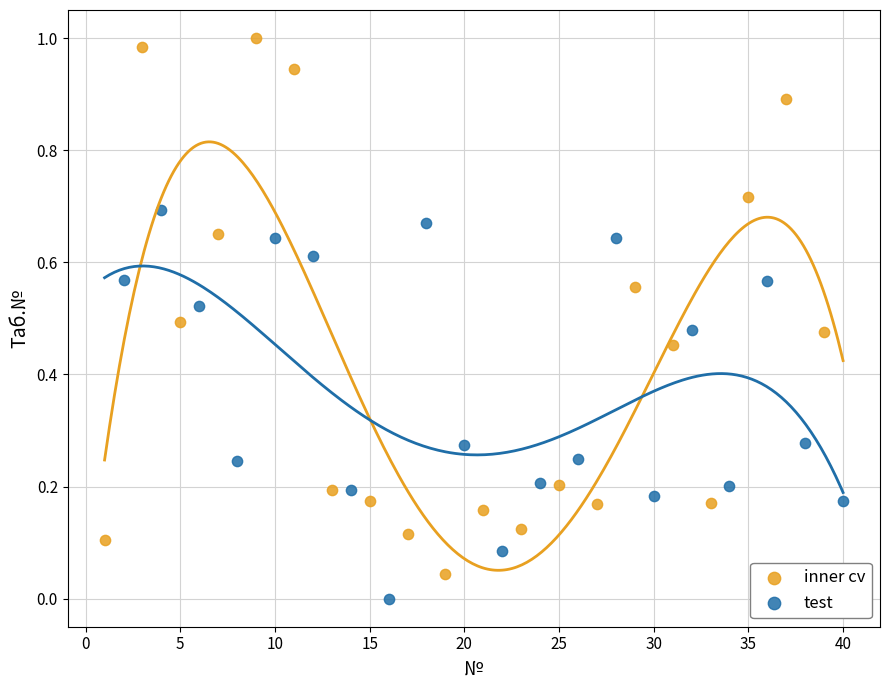

Which series has the widest spread of Y values?

inner cv